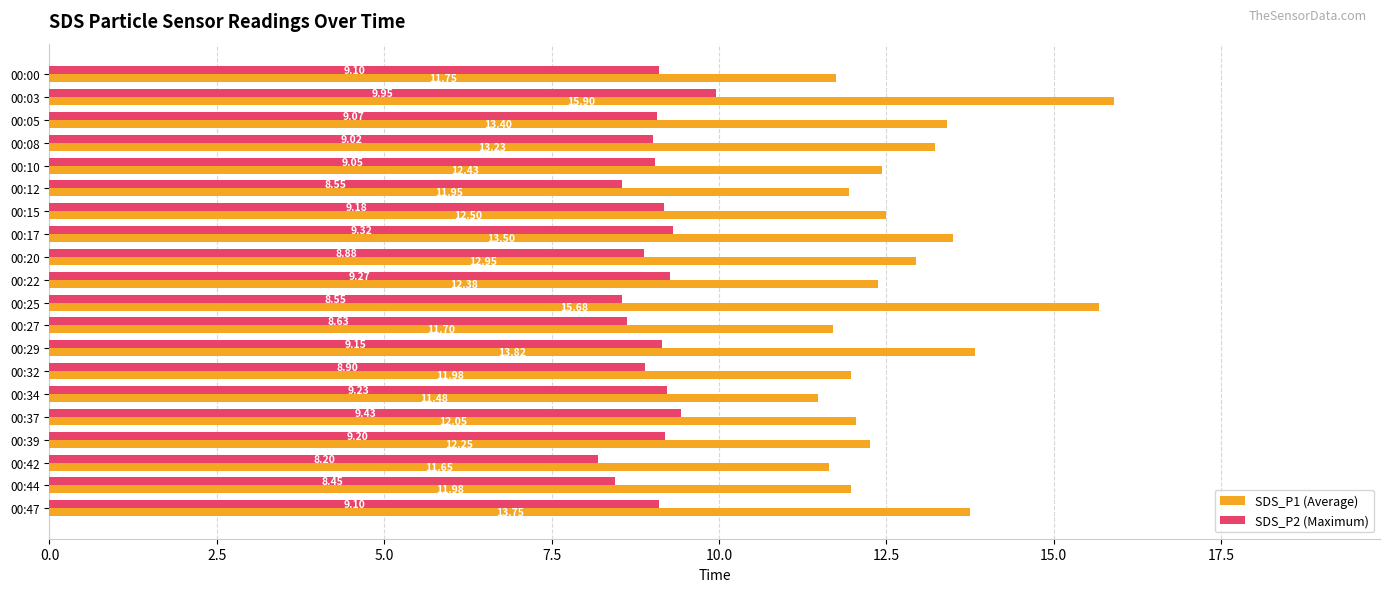

How many values in the SDS_P2 (Maximum) series are below 9?

7